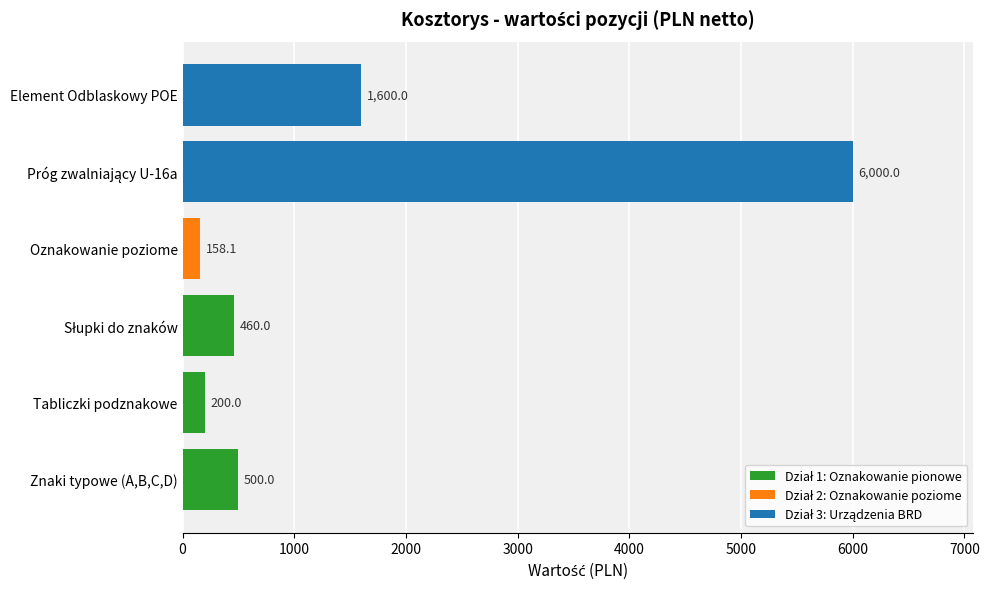

True or false: the data shows 1600.0 at Element Odblaskowy POE.

True